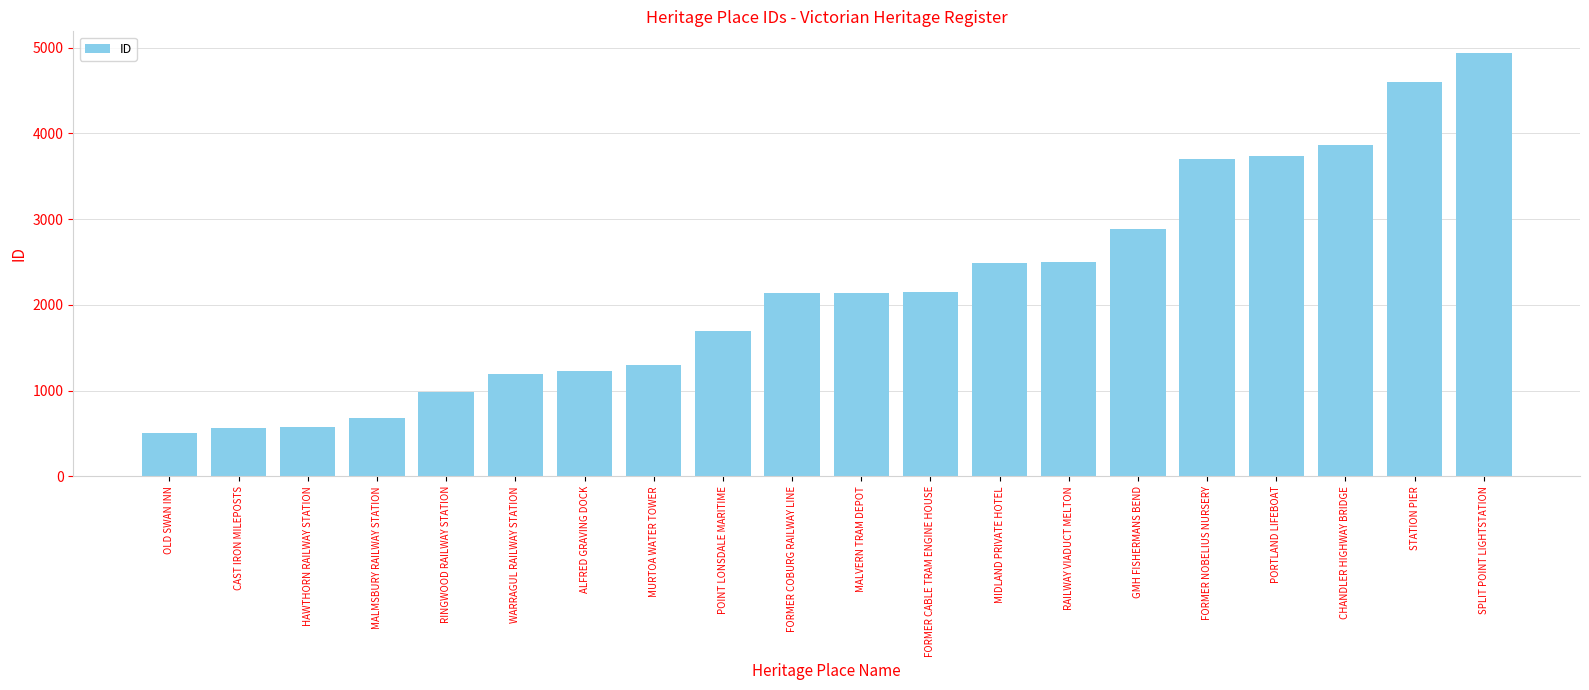

Between SPLIT POINT LIGHTSTATION and POINT LONSDALE MARITIME, which is larger?

SPLIT POINT LIGHTSTATION